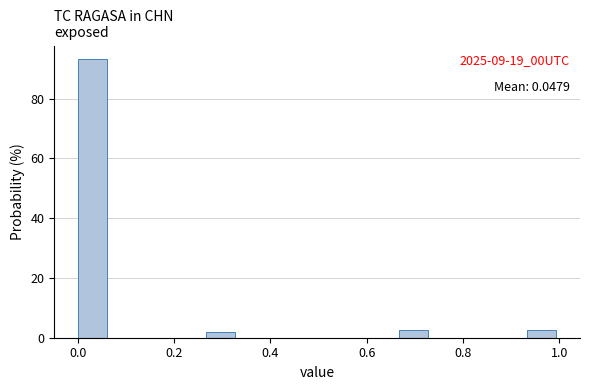

Read against the x-axis, roughly where is the centre of the tallest bar?

0.04